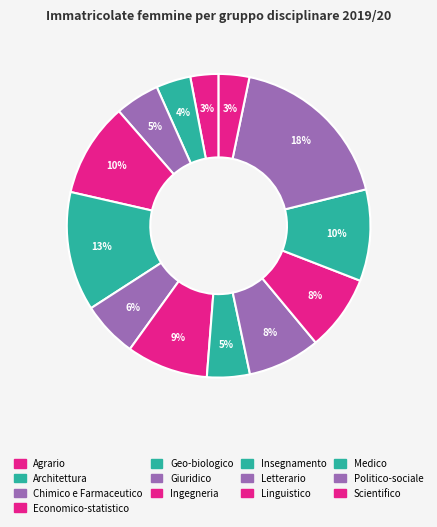

To the nearest percent, what is the difference between the Letterario and Medico slice percentages?

2%